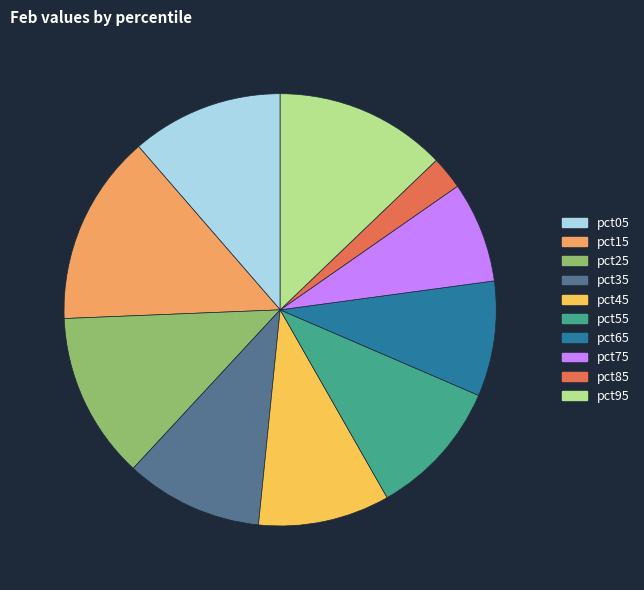

Which slice is the smallest?

pct85